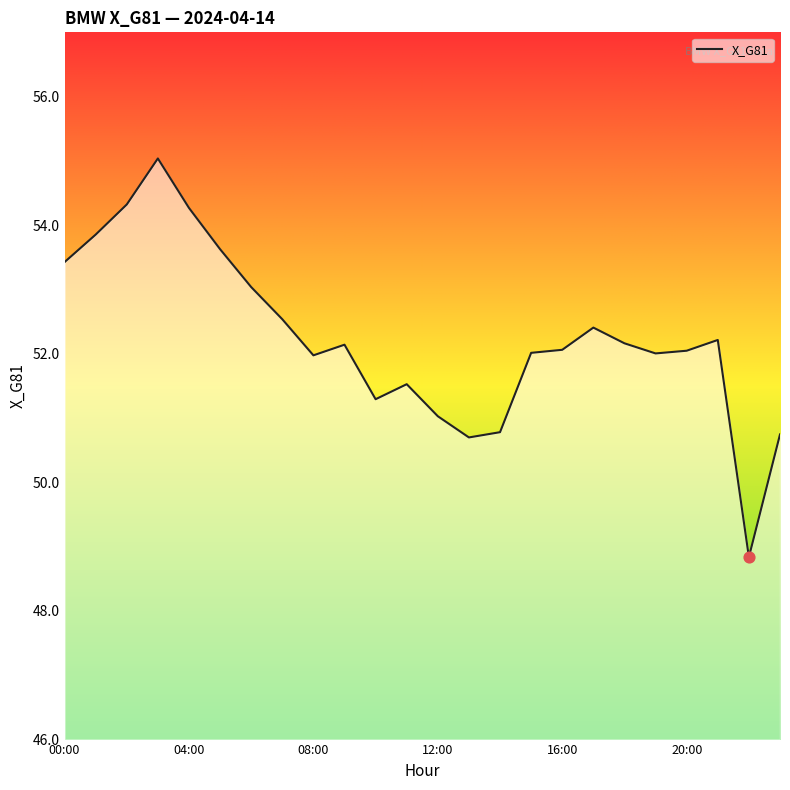

What is the maximum value shown in the chart?

55.0